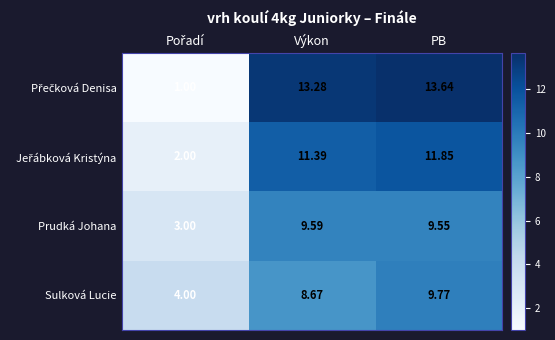

How many categories are shown in the chart?

3